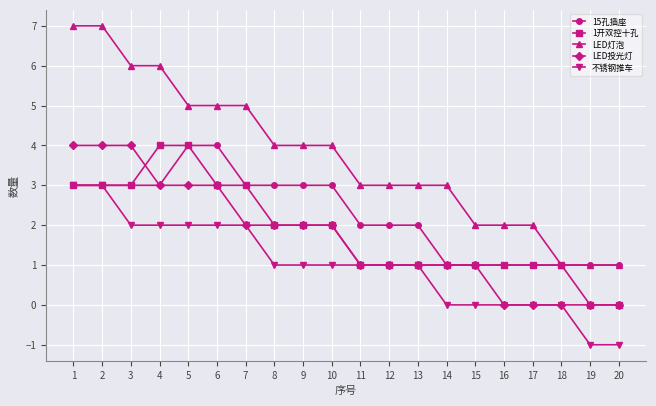

What is the spread (max minus min) of values at 16?

2